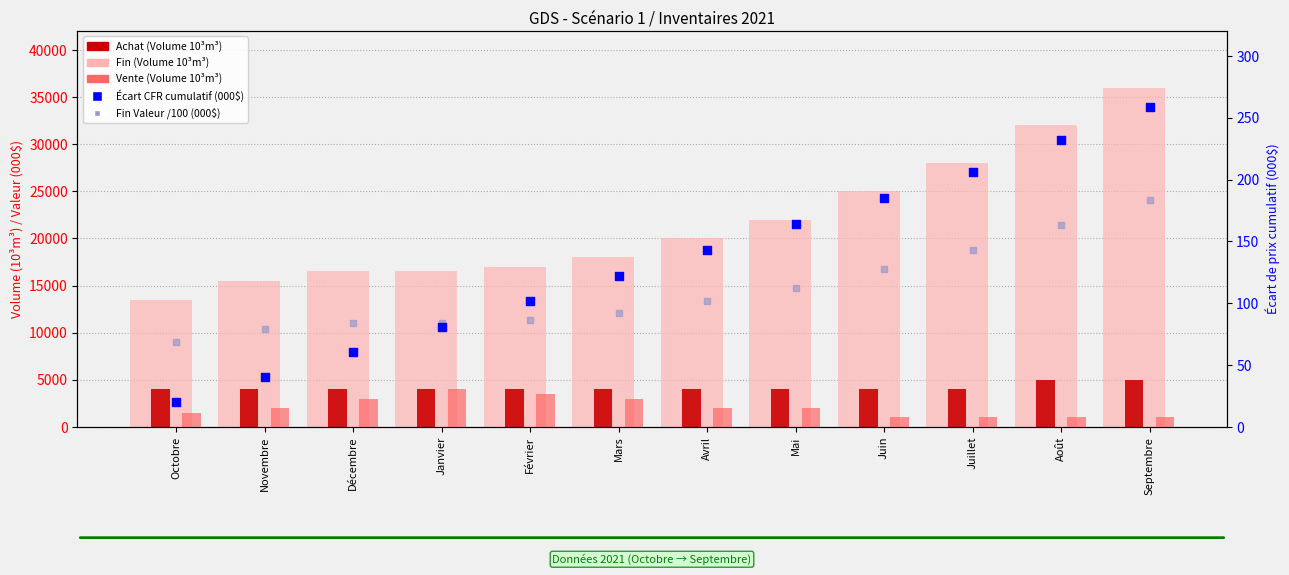

Which series contains the lowest Y value?

Écart CFR (000$)